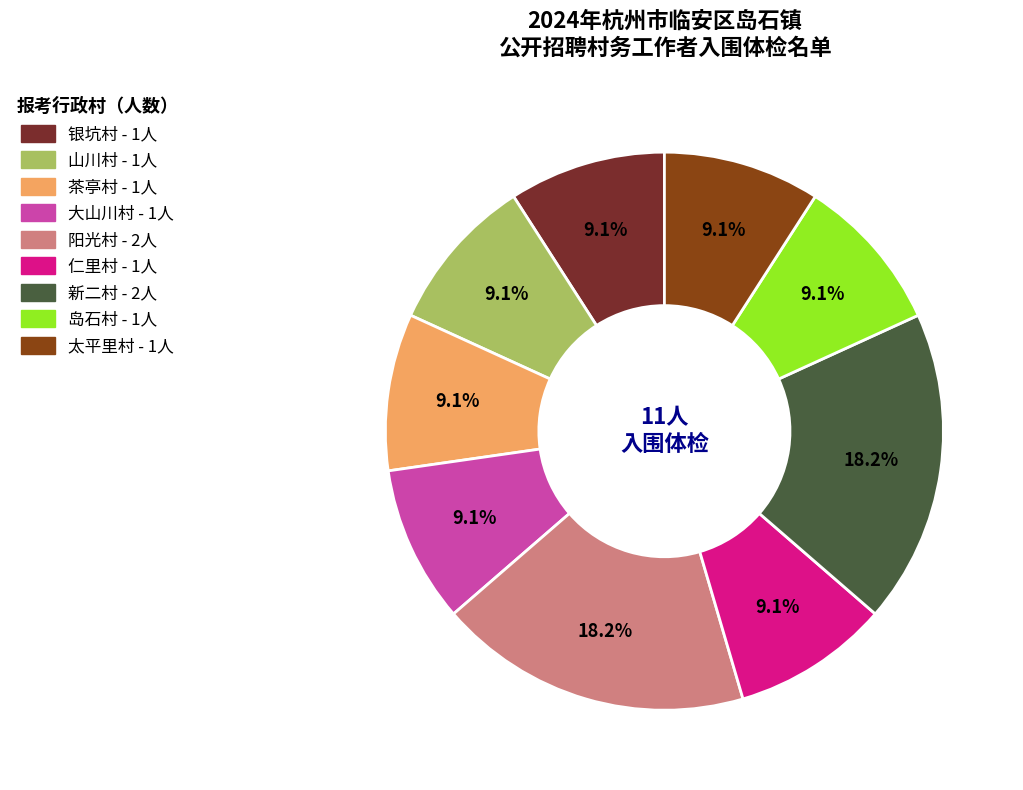

Is 岛石村 the majority of the pie?

No